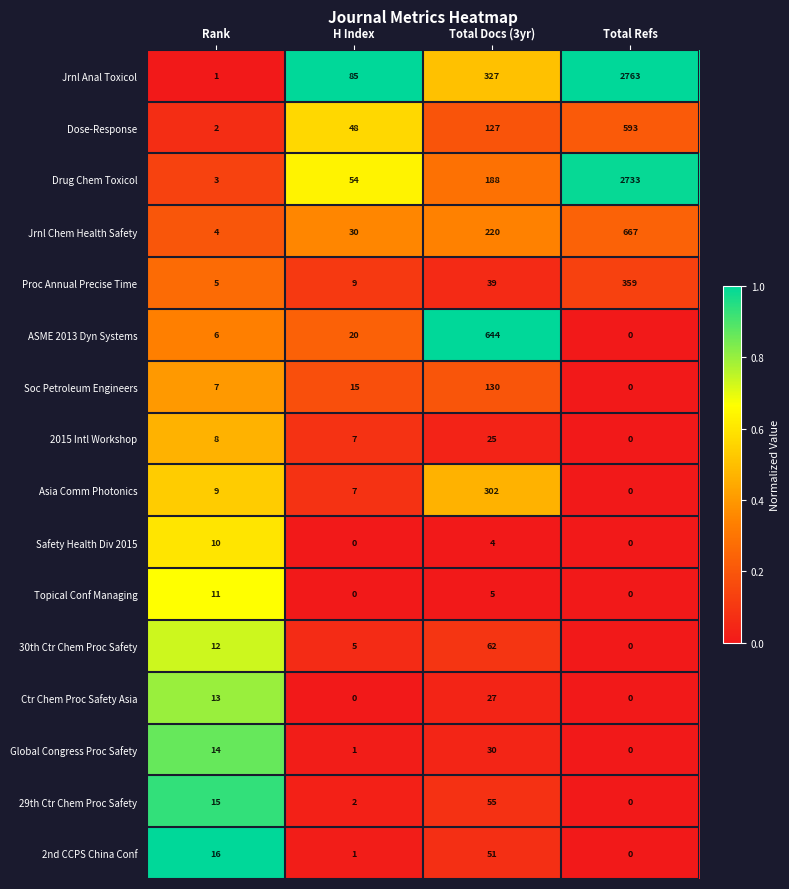

Which series has the widest spread of values?

Jrnl Anal Toxicol